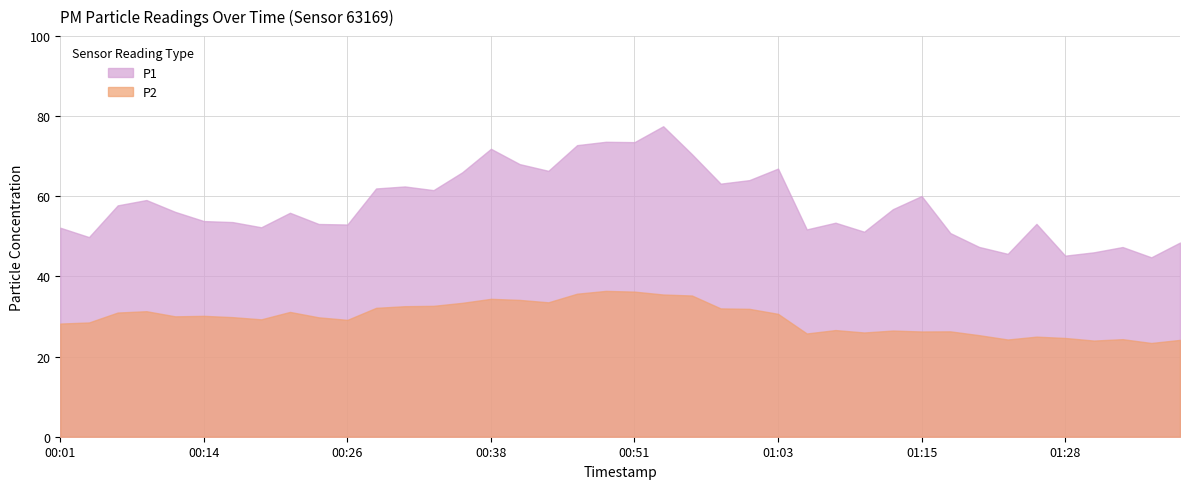

Read the P2 value at 01:05.

25.8